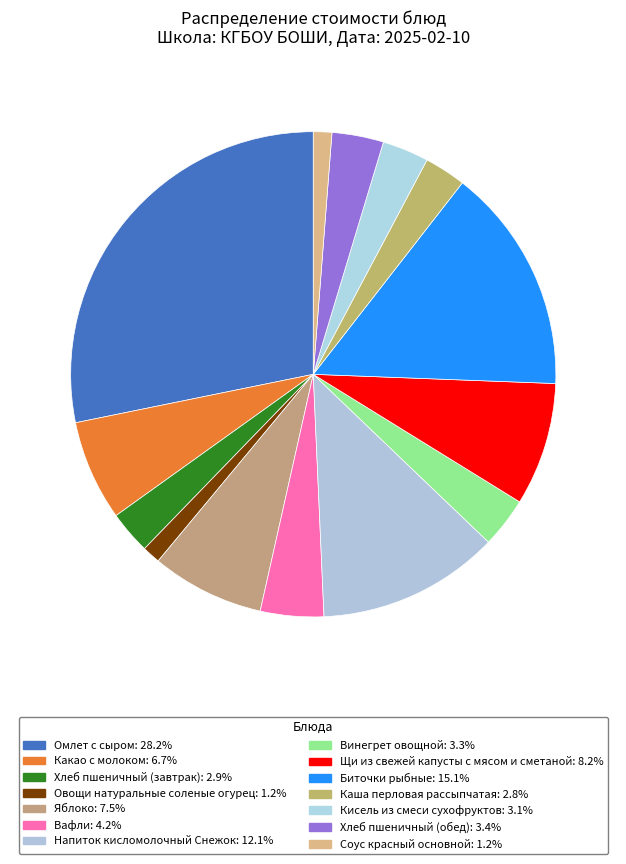

What is the largest slice in the pie chart?

Омлет с сыром